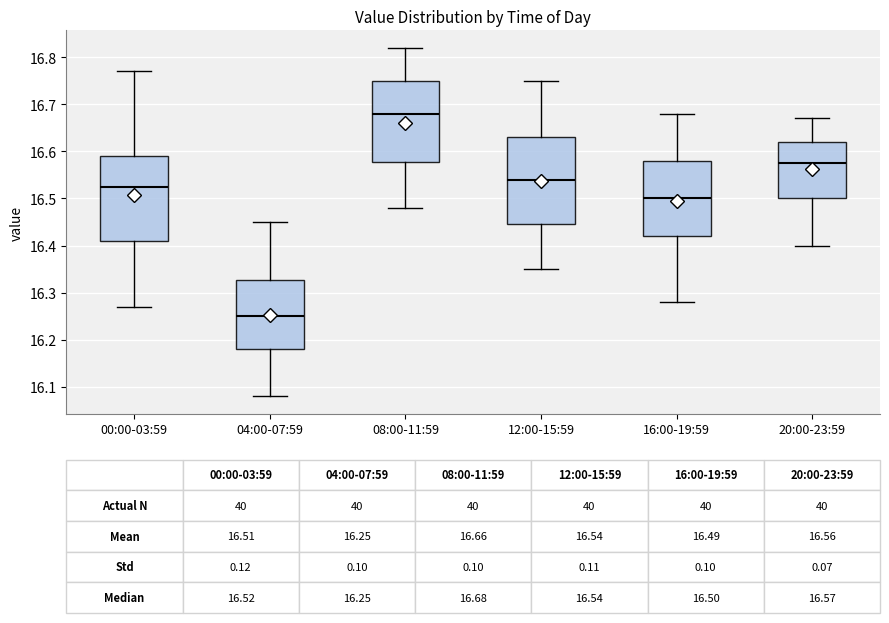

Which box has the highest median line?

08:00-11:59